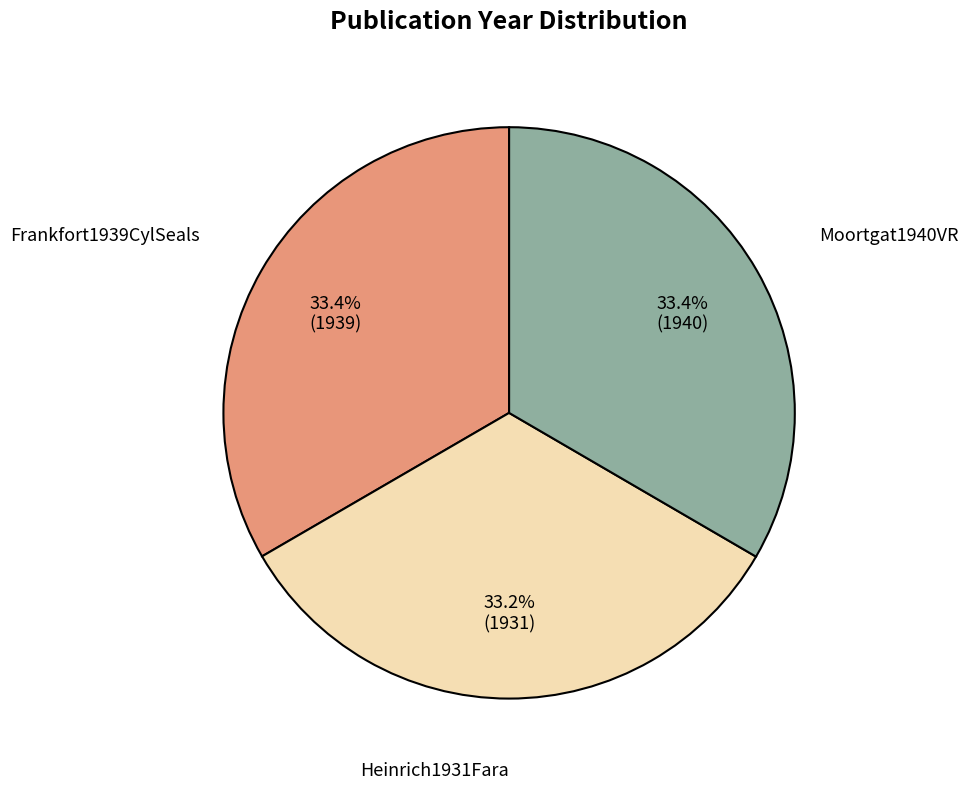

Is there a majority slice in this chart?

No